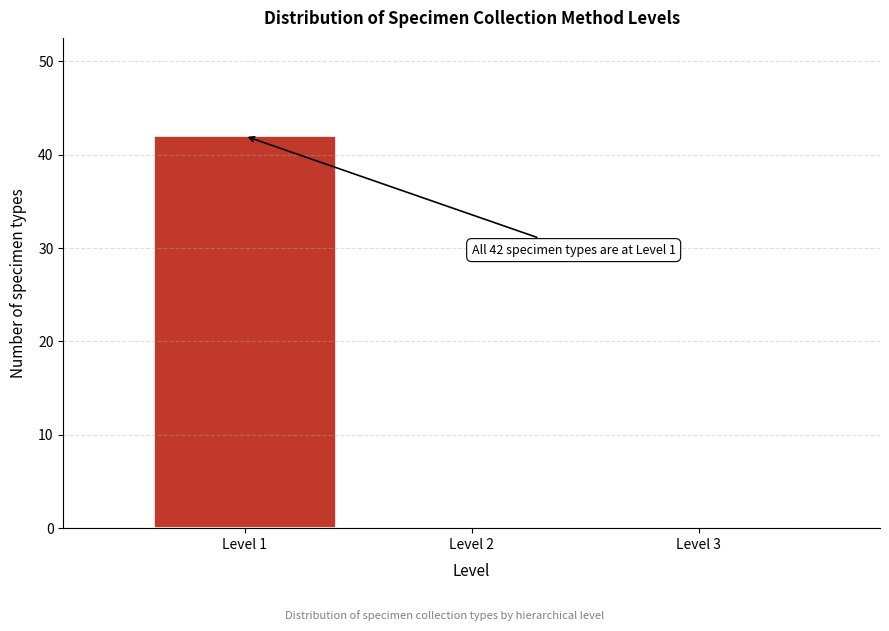

Over which range of the x-axis is the bar tallest?

0.5 to 1.5